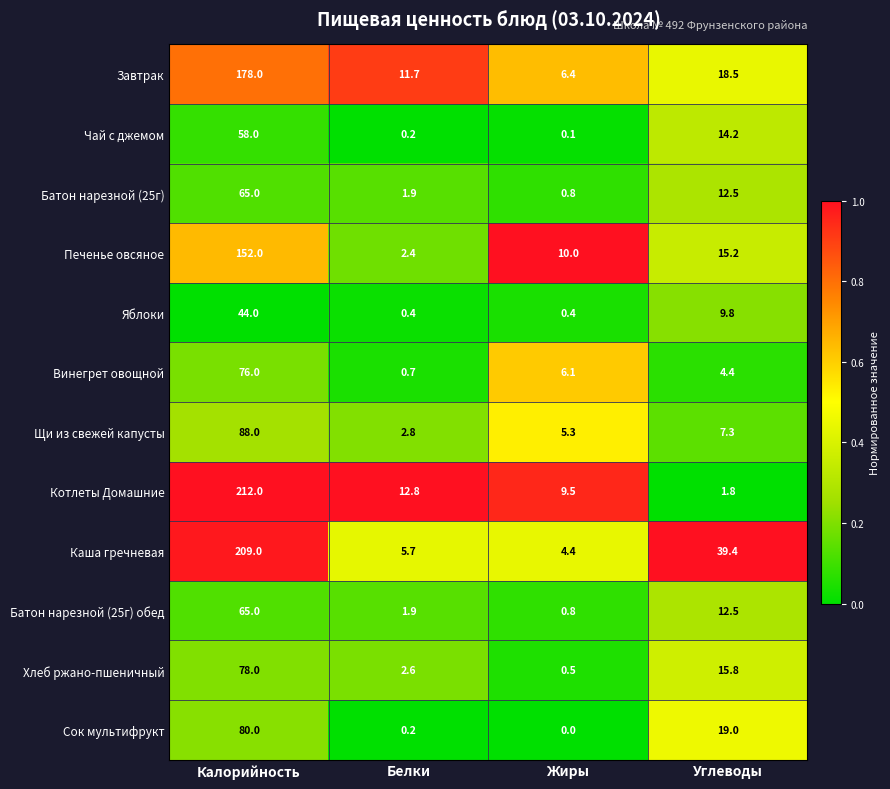

What is the maximum value shown in the chart?

212.0